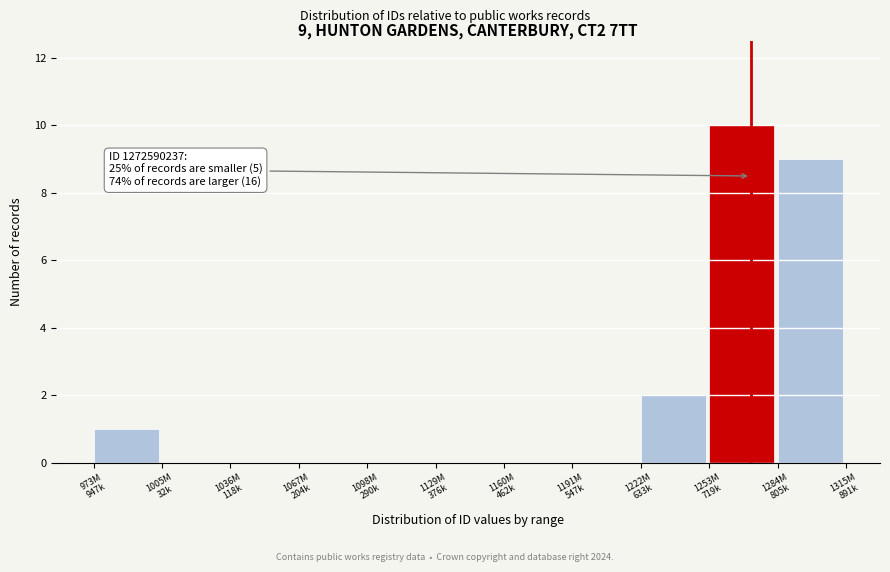

What is the greatest value displayed?

10